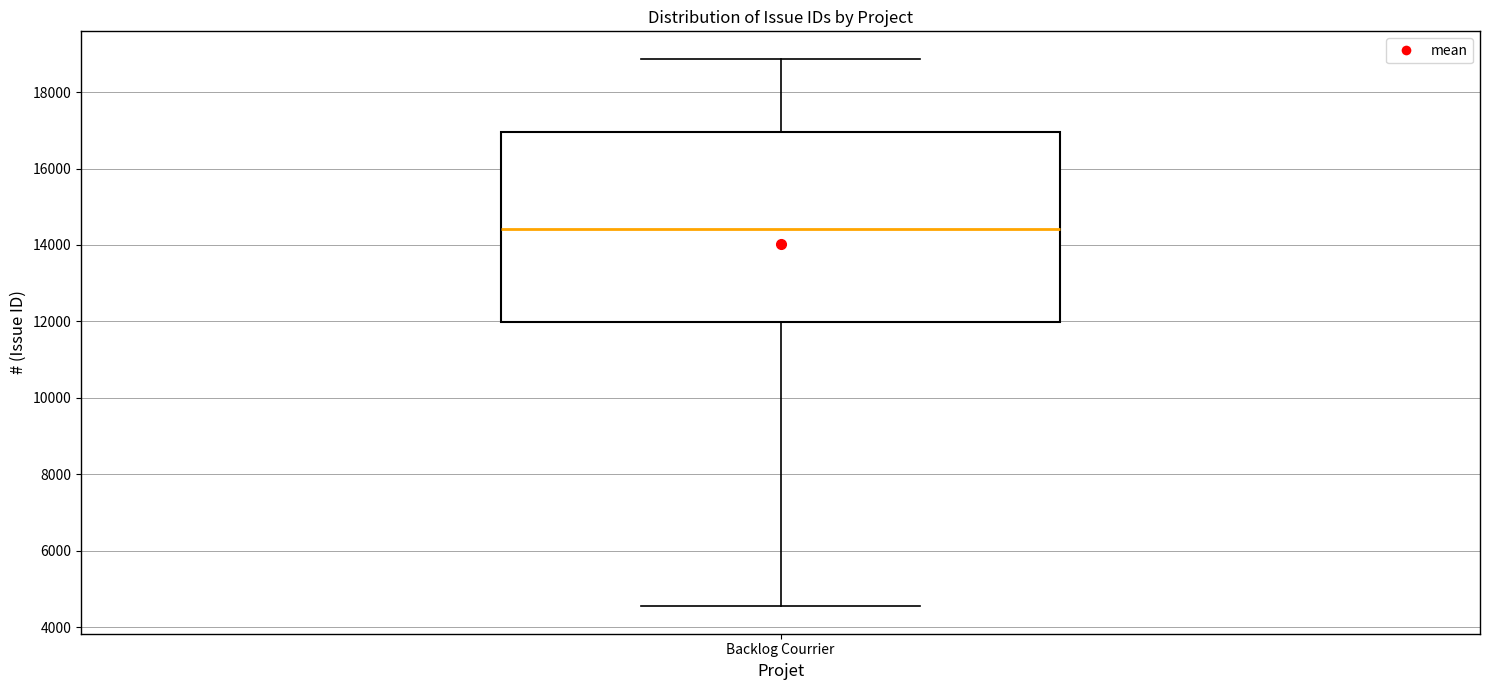

Read this box plot against the y-axis: the position of the median line, the range covered by the box, and the ends of both whiskers. The values are not printed on the chart, so give them approximately, as read against the axis.

median 14400, box 12000 to 17000, whiskers 4600 to 18800